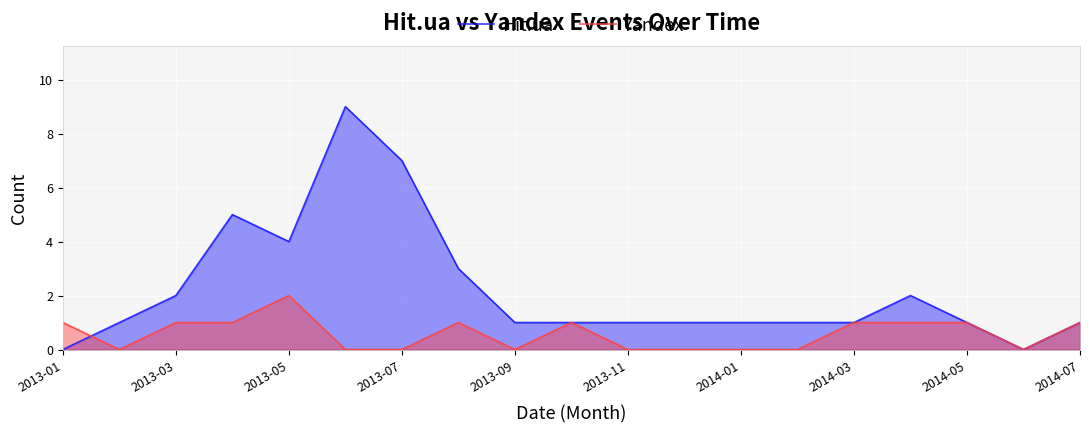

At how many categories does at least one series exceed 8?

1